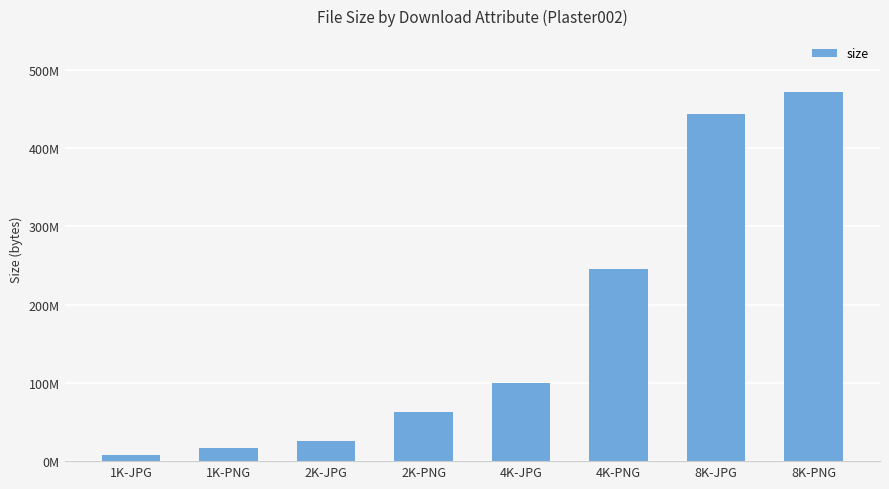

What is the sum of the values at 1K-PNG and 8K-JPG?

460593635